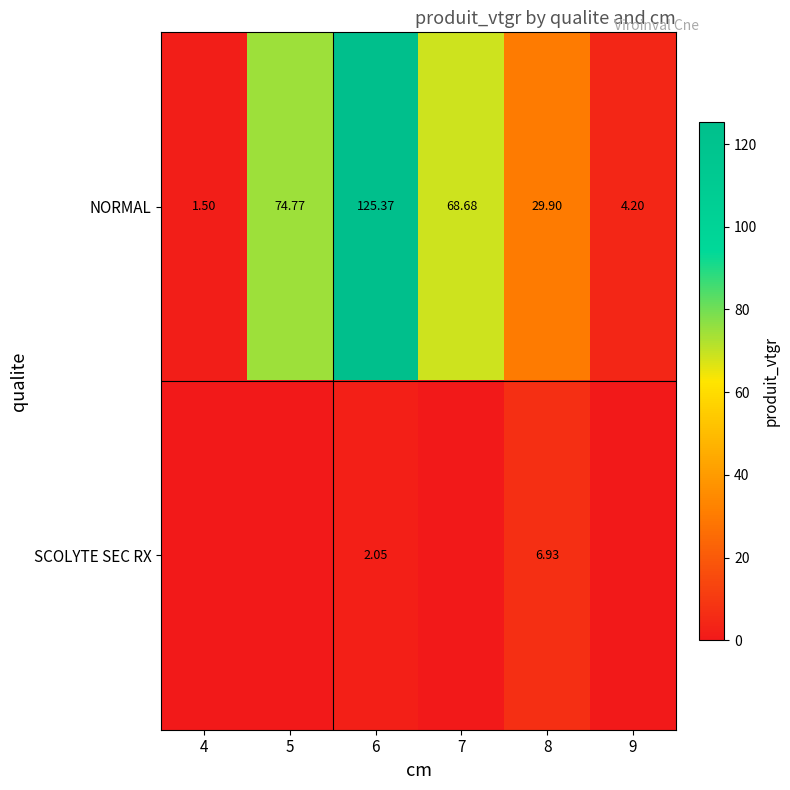

How many distinct data groups are displayed?

2